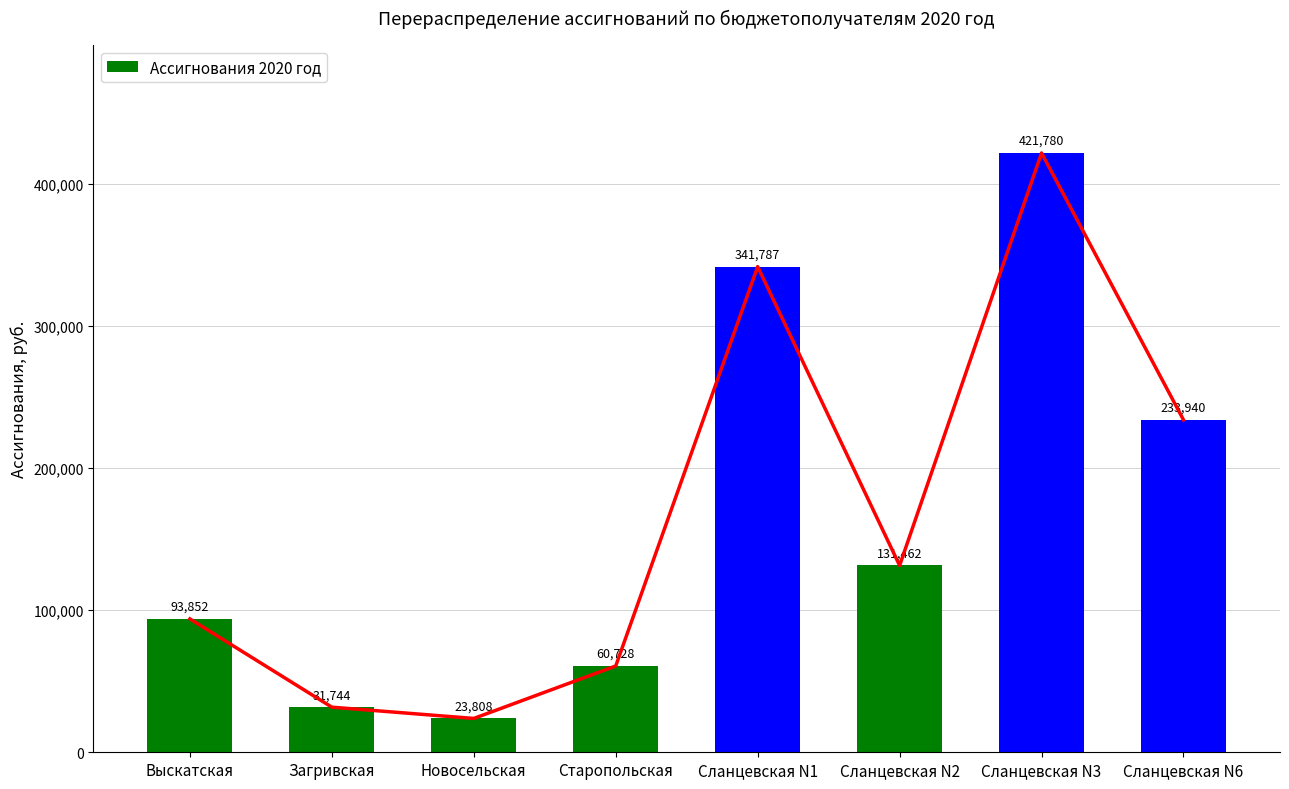

How many bars are there in total?

8